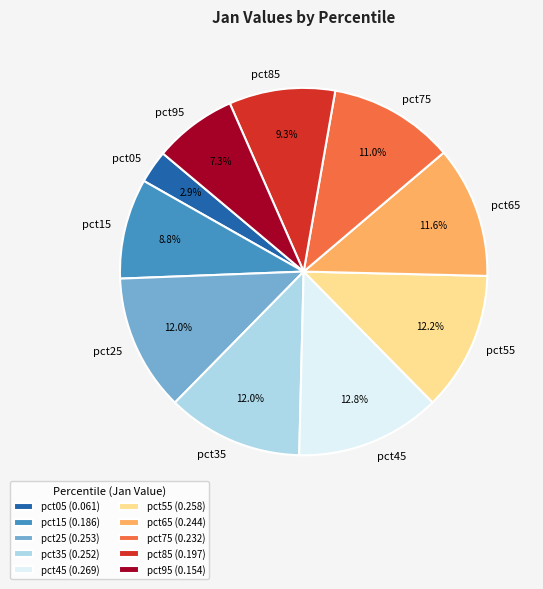

What portion of the pie excludes pct45?

87.2%